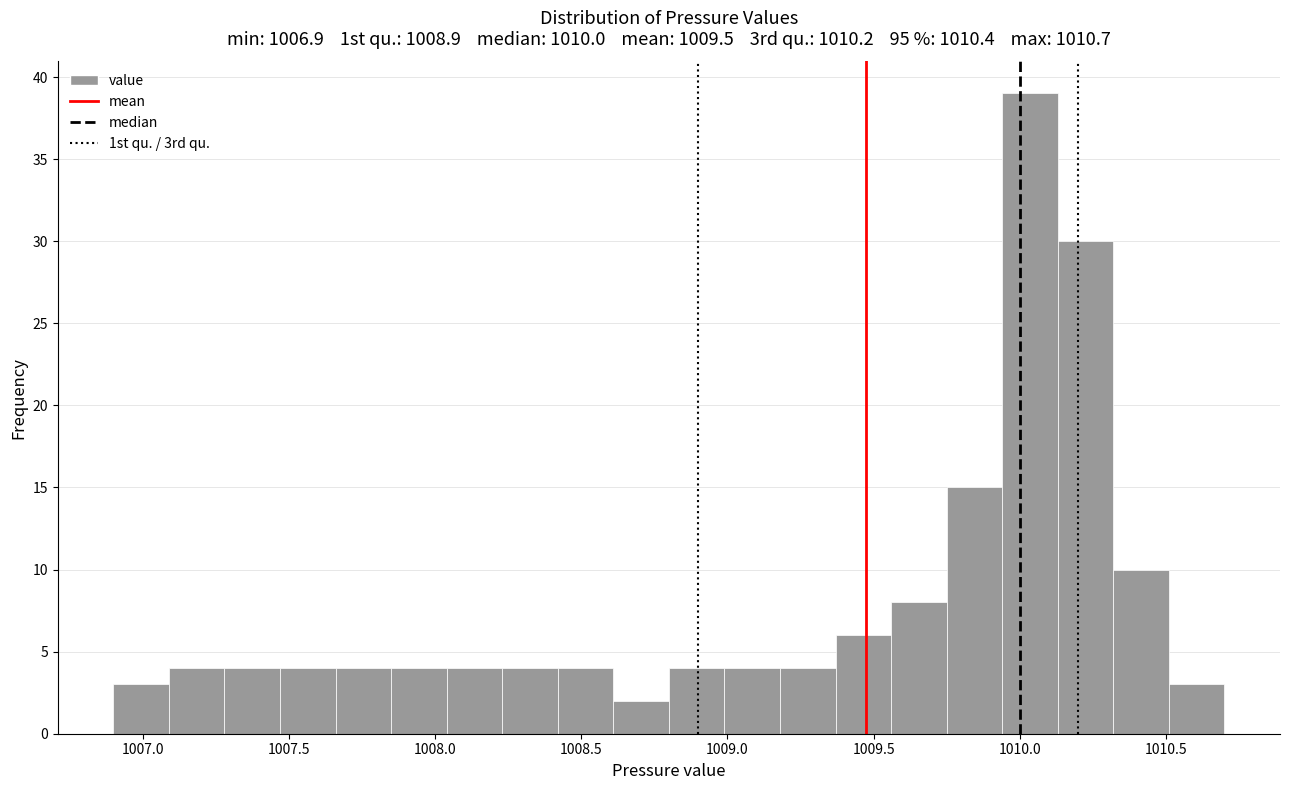

Read against the x-axis, roughly where is the centre of the tallest bar?

1010.05